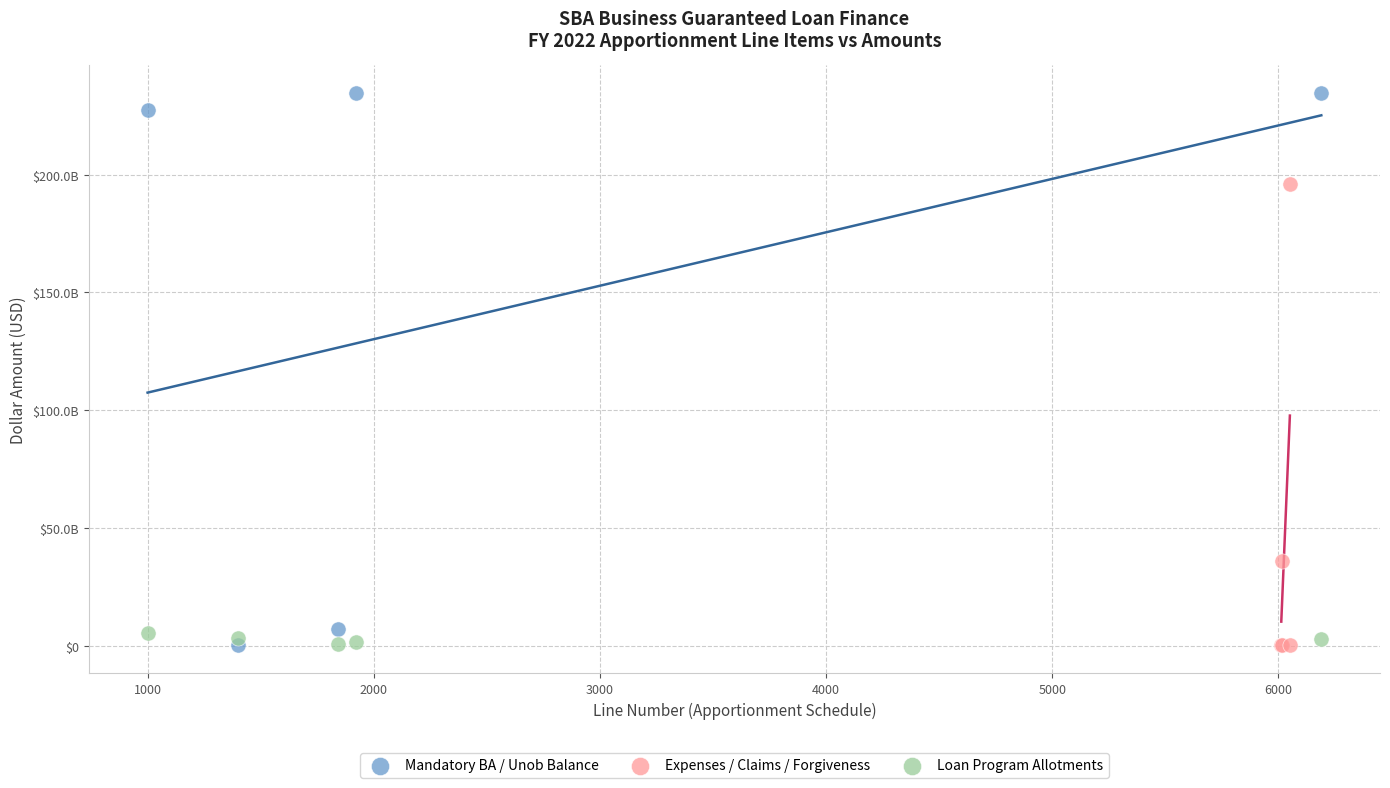

Which series has the largest Y range (max minus min)?

Mandatory BA / Unob Balance